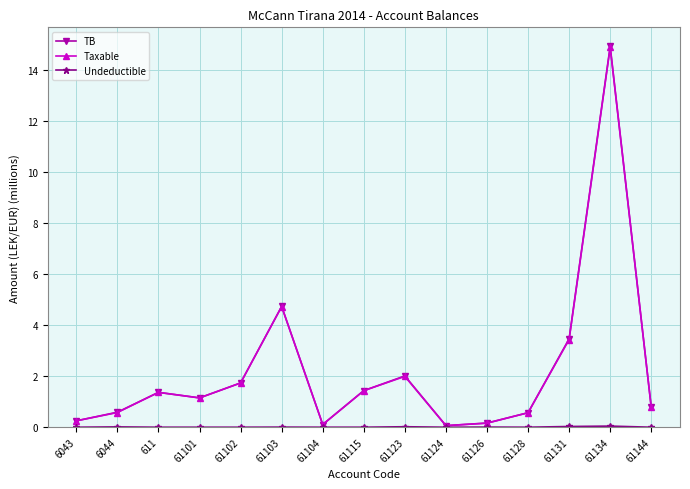

What is the label of the 12th point from the left?

61128